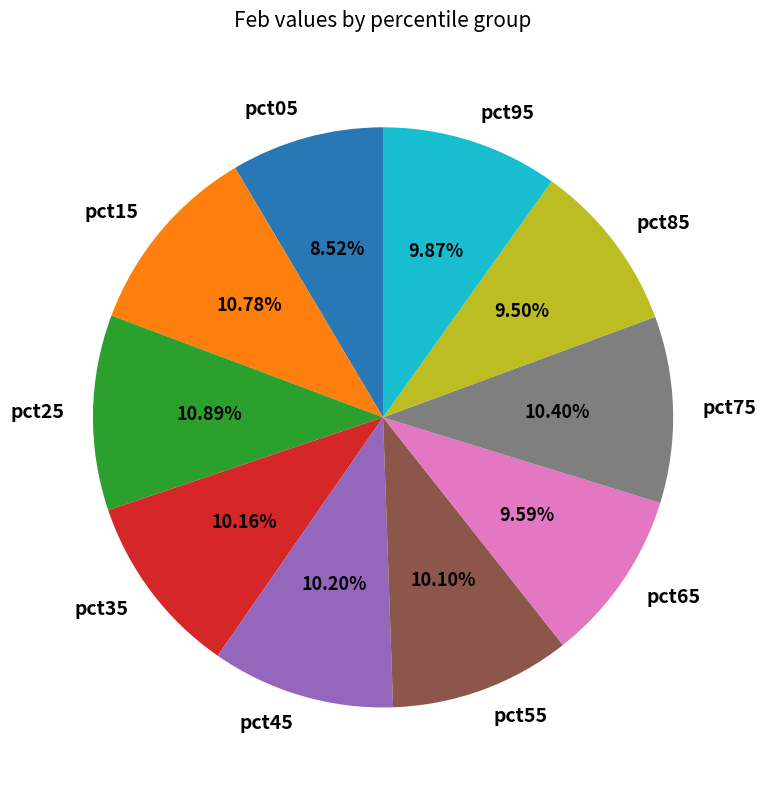

To the nearest percent, what percentage of the pie is pct65?

10%